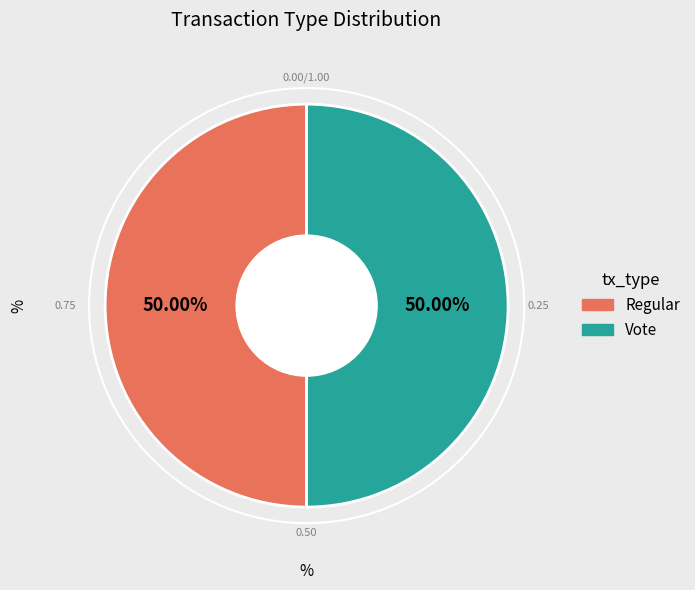

Approximately how many times larger is the value at Regular compared to Vote?

1.0